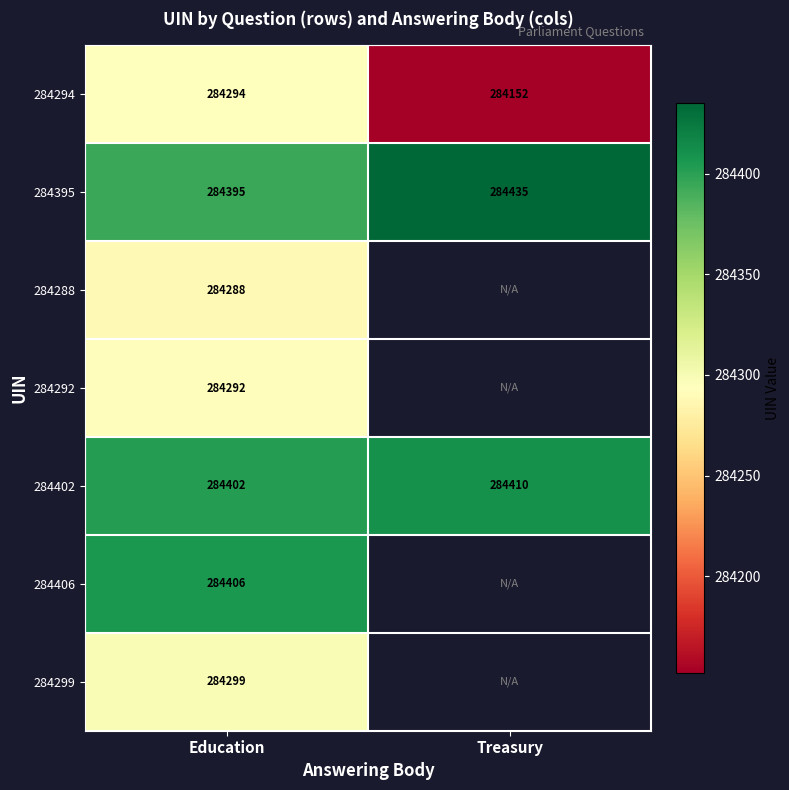

The value of 284292 at Education is 189045. True or false?

False